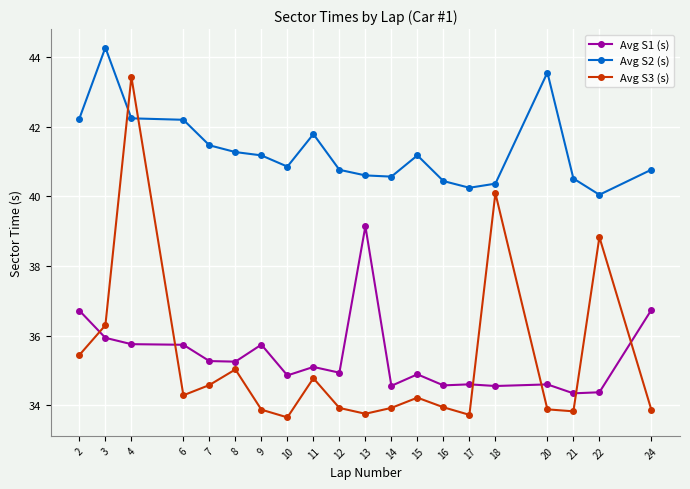

List the series in order of their peak value, highest first.

Avg S2 (s), Avg S3 (s), Avg S1 (s)